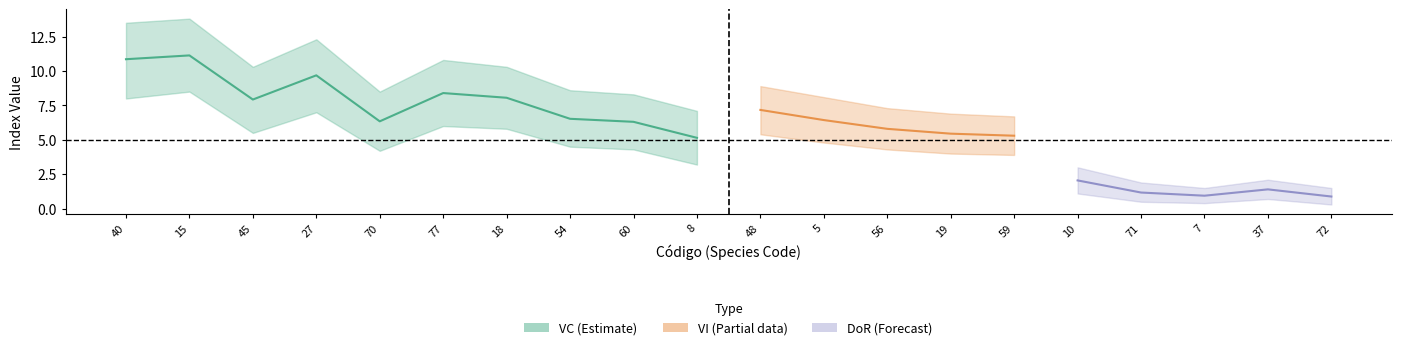

Is this an area chart (filled region under the line)?

No